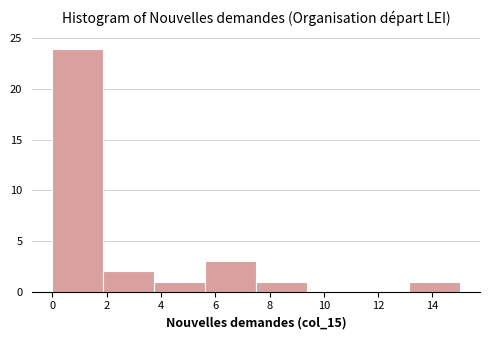

Reading left to right, list every bar in this chart as the range it spans on the x-axis followed by its height. Neither the bar edges nor the heights are printed on the chart, so give them approximately, as read against the axes.

0.0 to 1.8: 24
1.8 to 3.8: 2
3.8 to 5.6: 1
5.6 to 7.6: 3
7.6 to 9.4: 1
9.4 to 11.2: 0
11.2 to 13.2: 0
13.2 to 15.0: 1